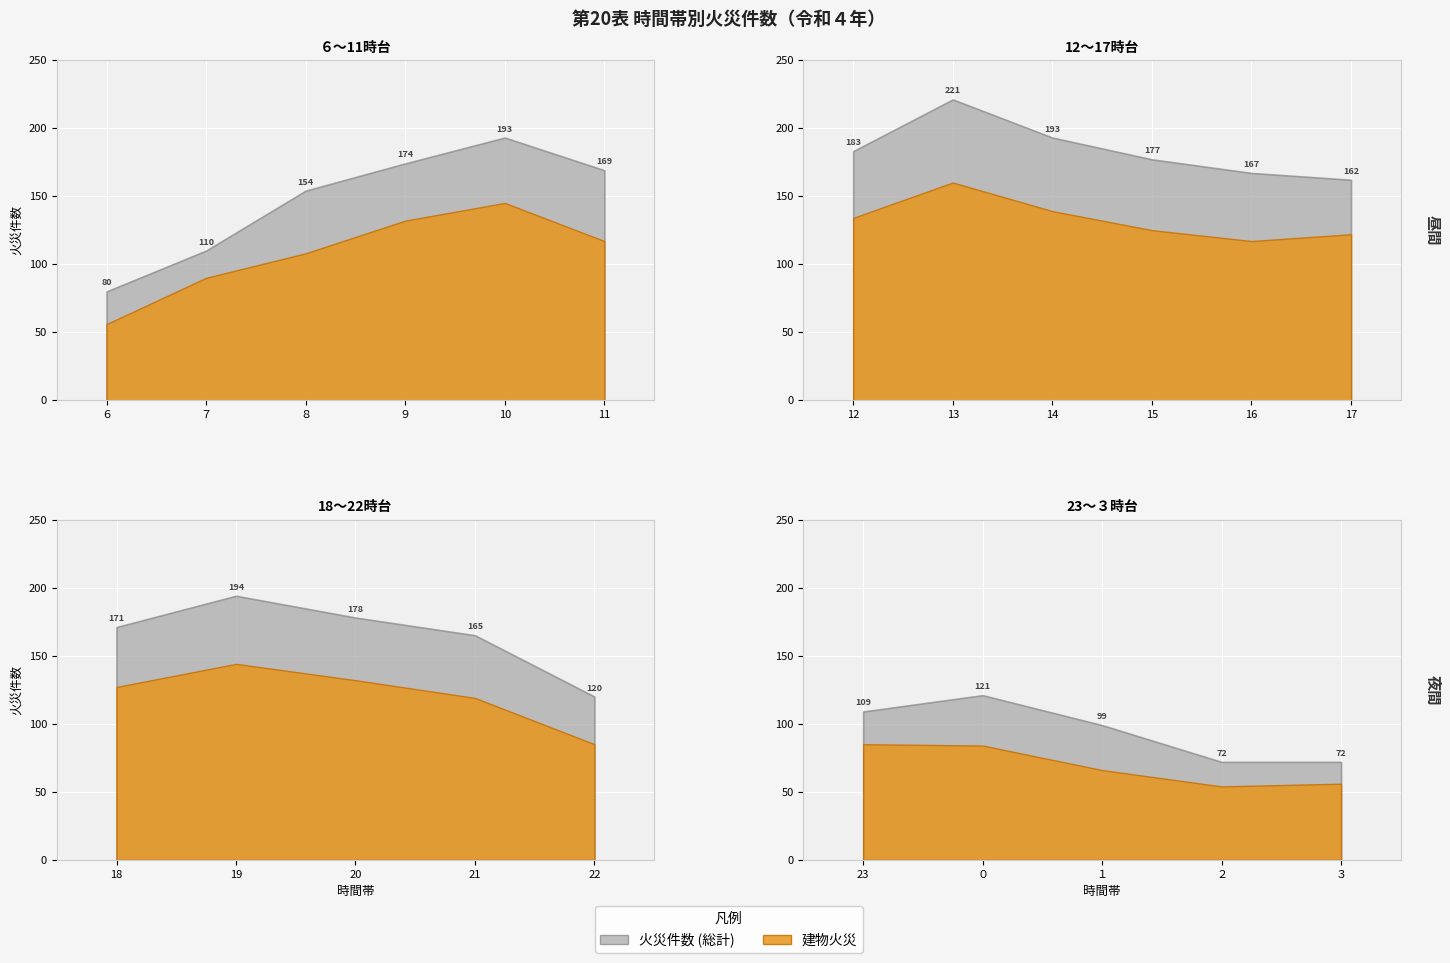

Which has a higher value, １時台 or ３時台?

１時台